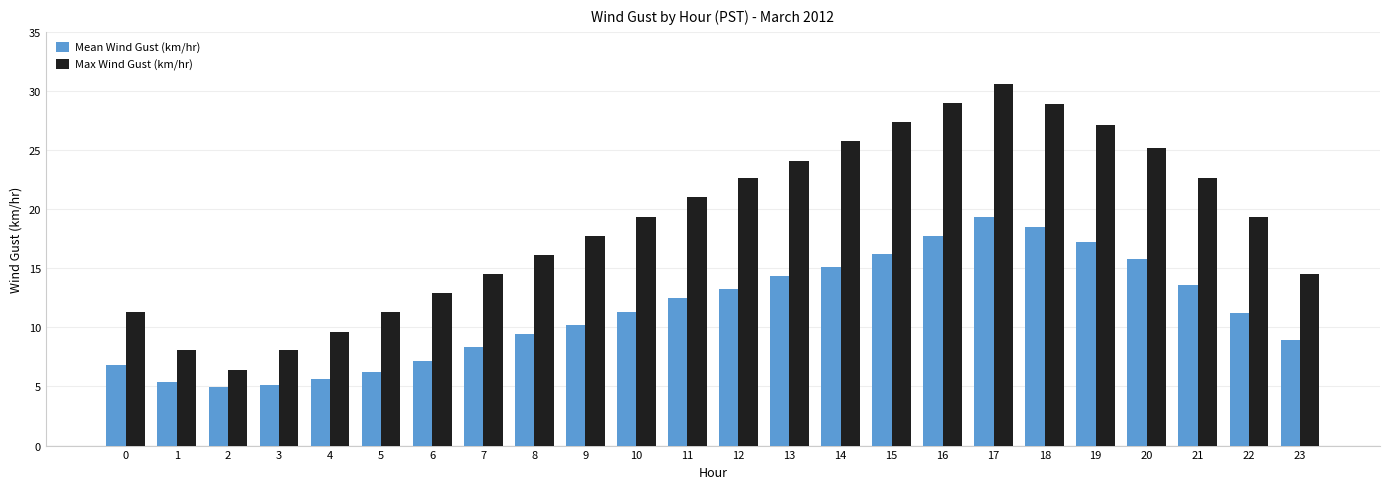

What is the value of the Max Wind Gust (km/hr) bar at the 13th from the left?

22.6